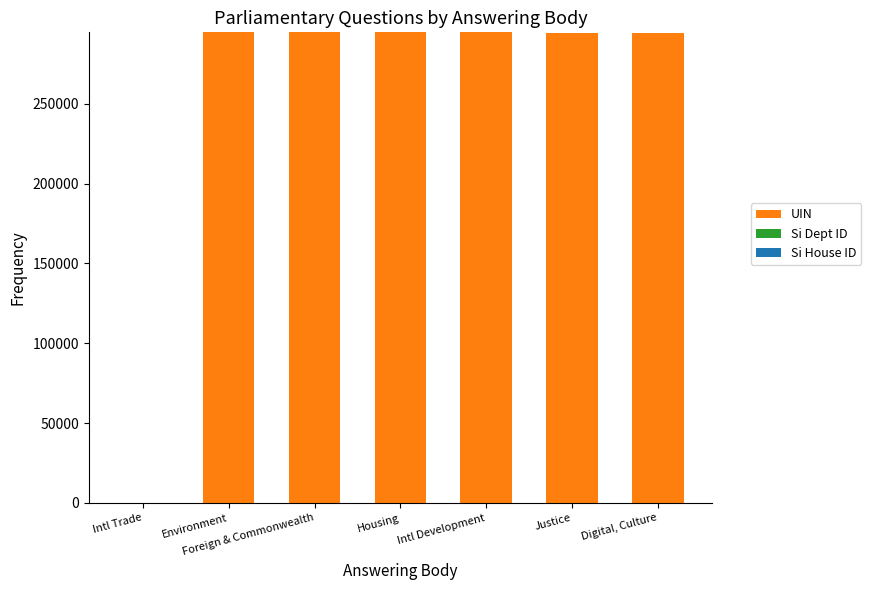

How many categories are shown in the chart?

7